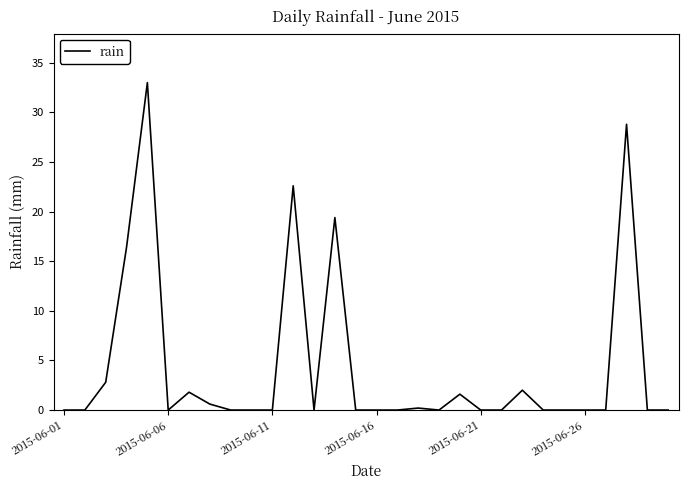

Does the chart display data point markers on the line(s)?

No